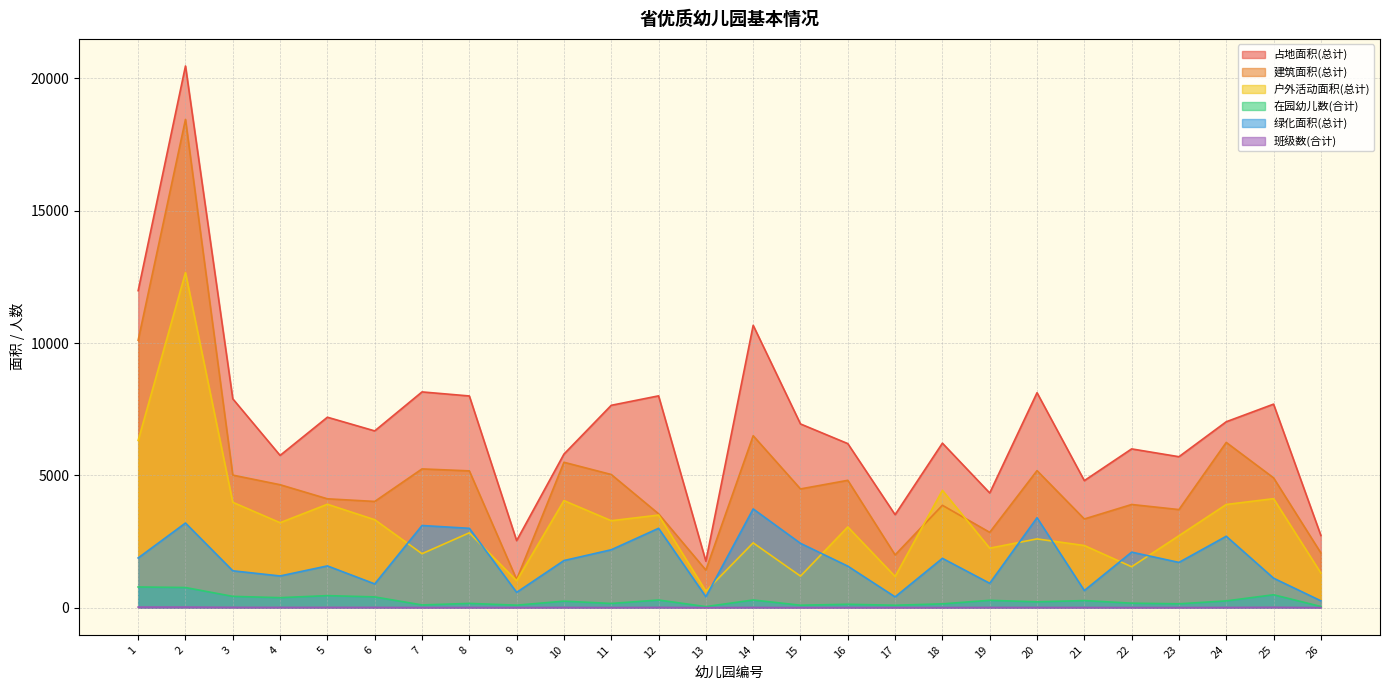

Does the chart display data point markers on the line(s)?

No